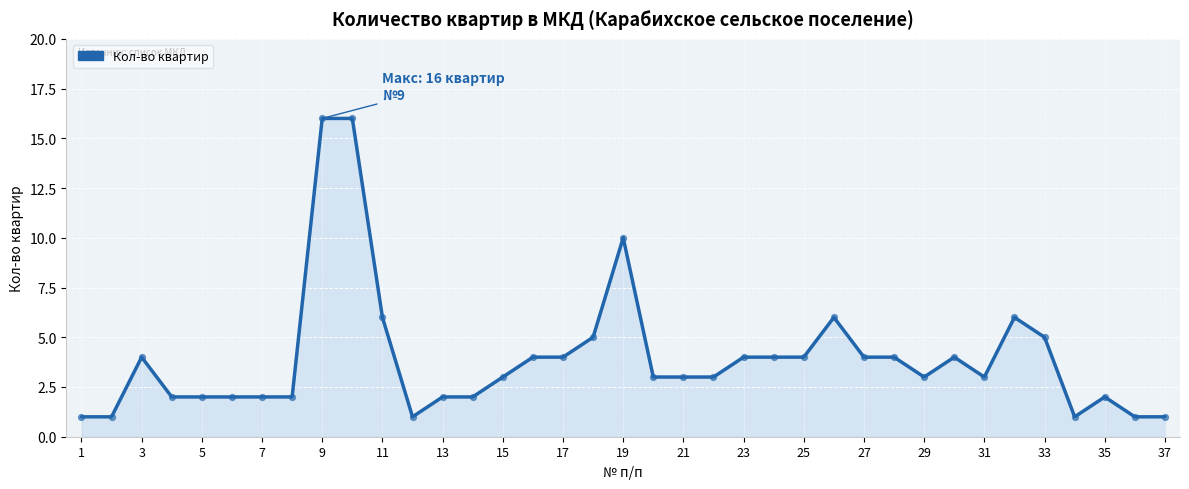

What is the difference between the maximum and minimum values?

15